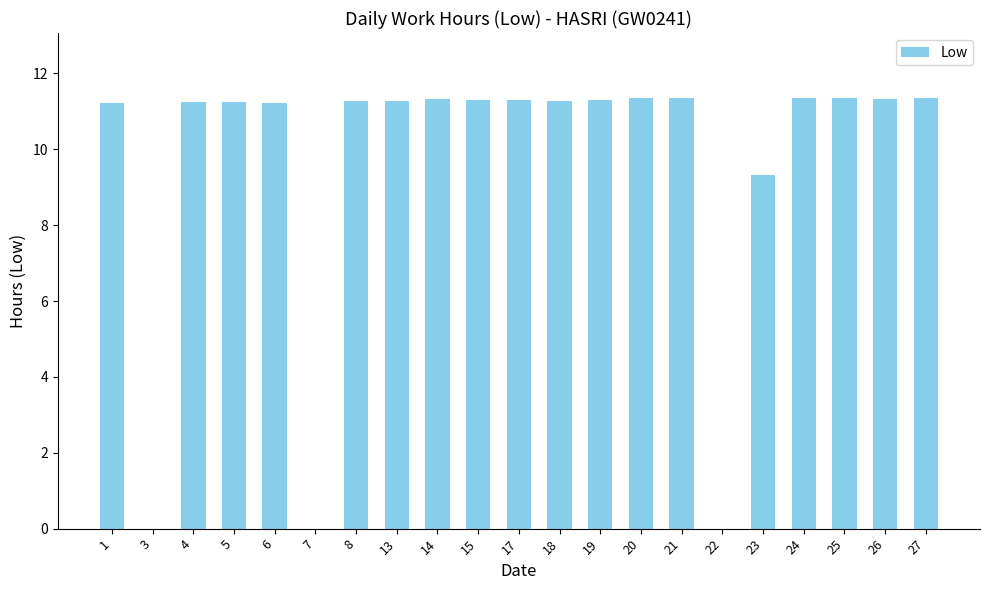

What is the greatest value displayed?

11.4